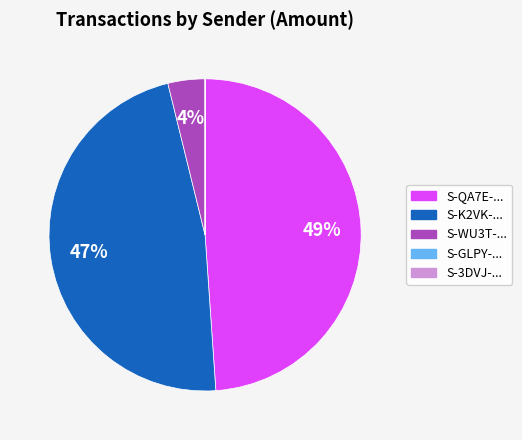

Is there any slice that represents more than half of the pie?

No